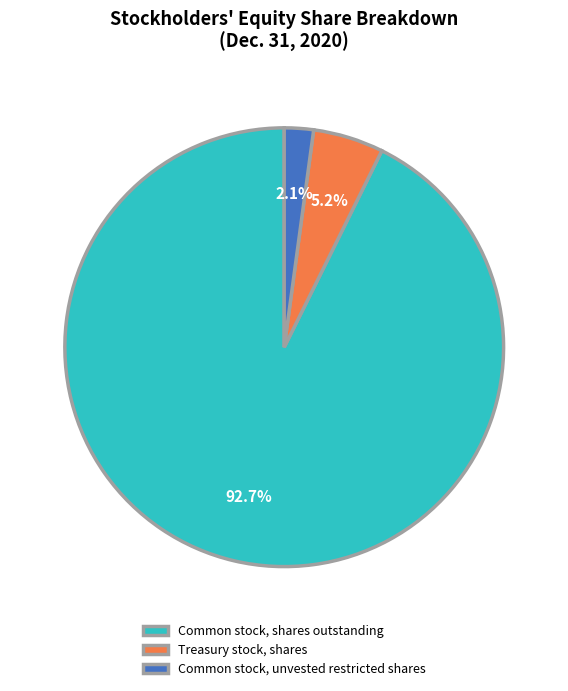

To the nearest percent, what is the combined percentage of Common stock, shares outstanding and Treasury stock, shares?

98%